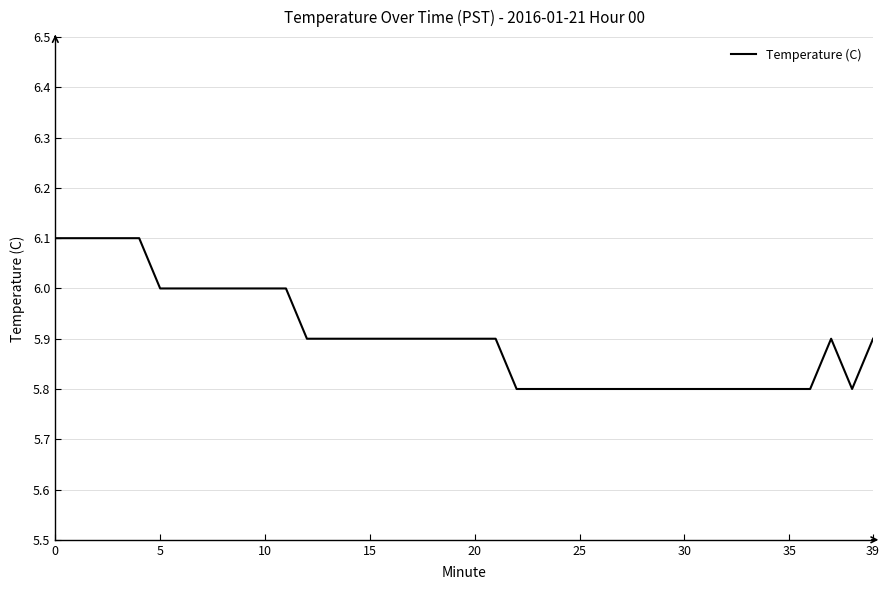

What is the minimum value shown in the chart?

5.8